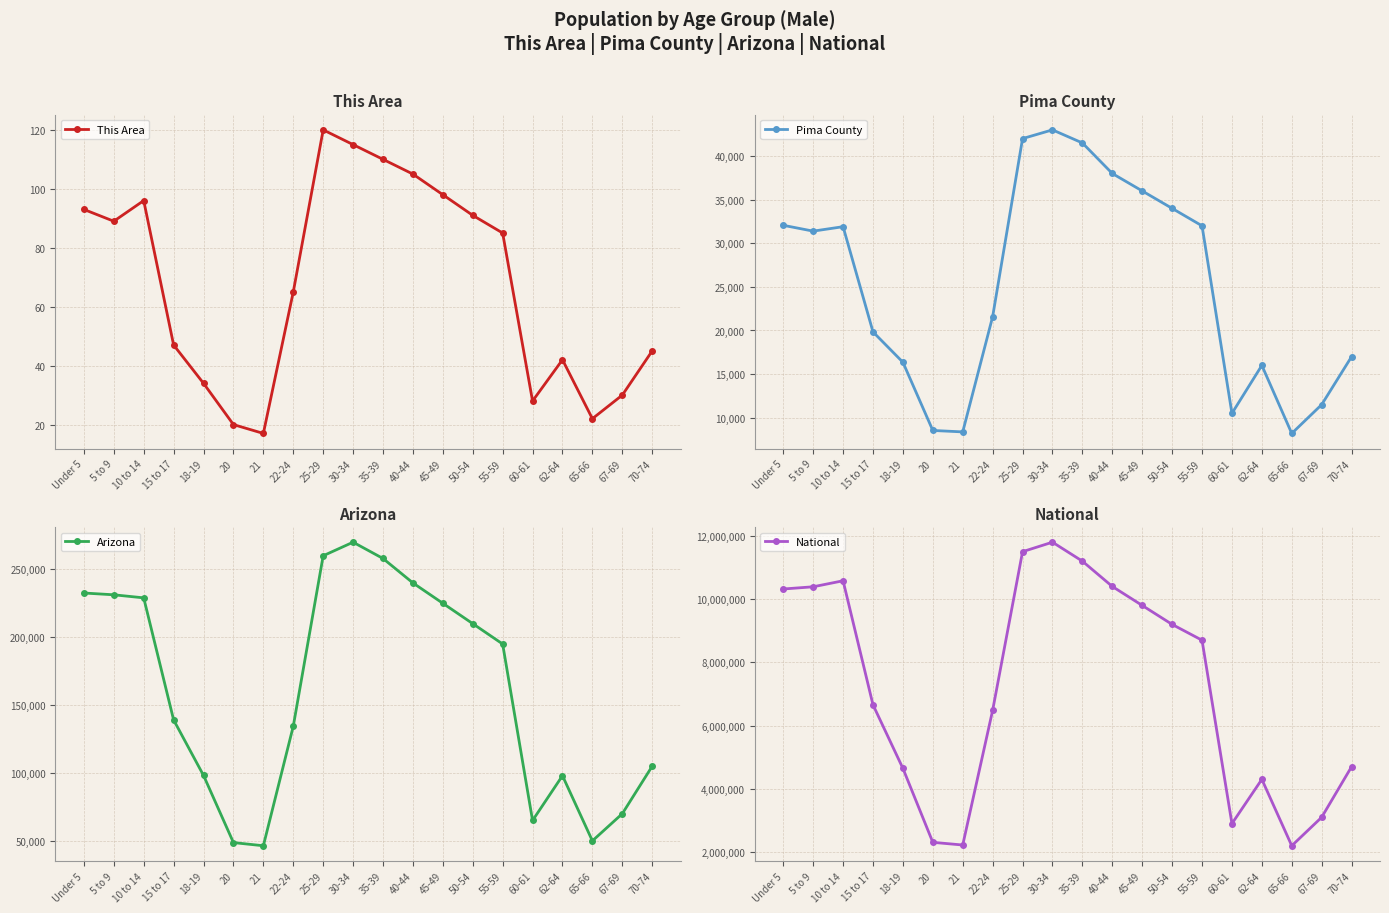

Which series has the largest total across all categories?

National